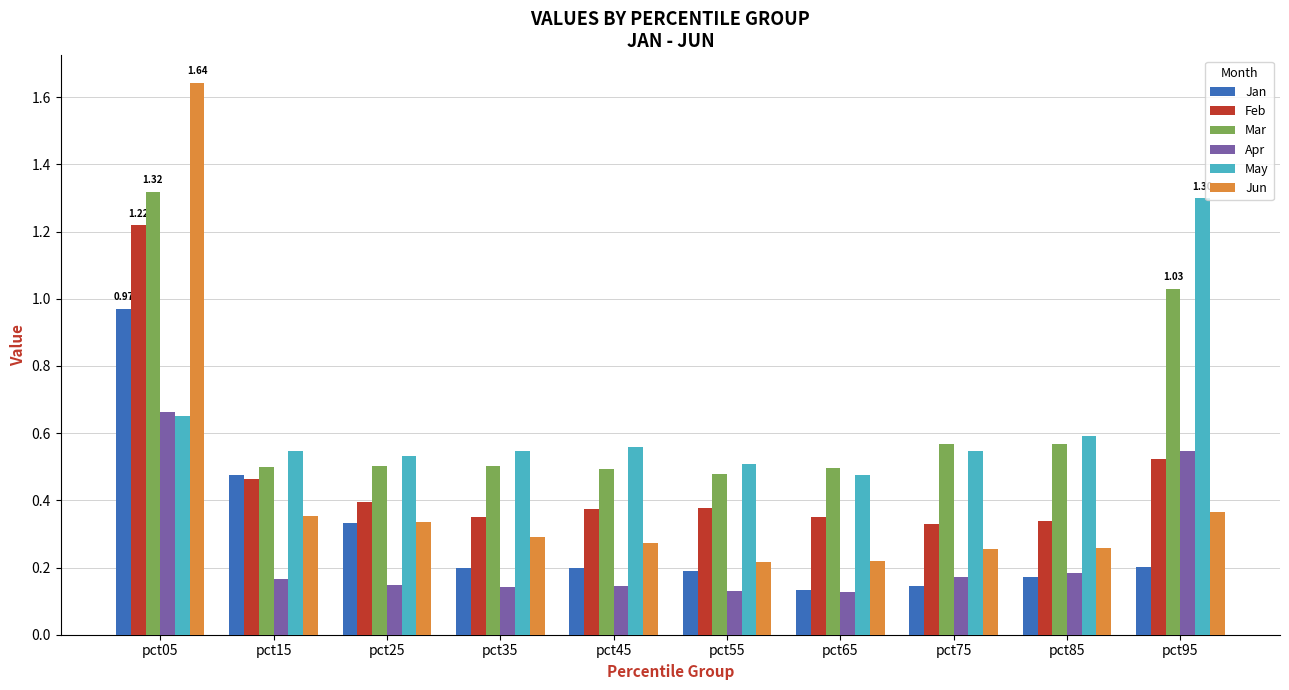

At which category is the sum across all series the highest?

pct05